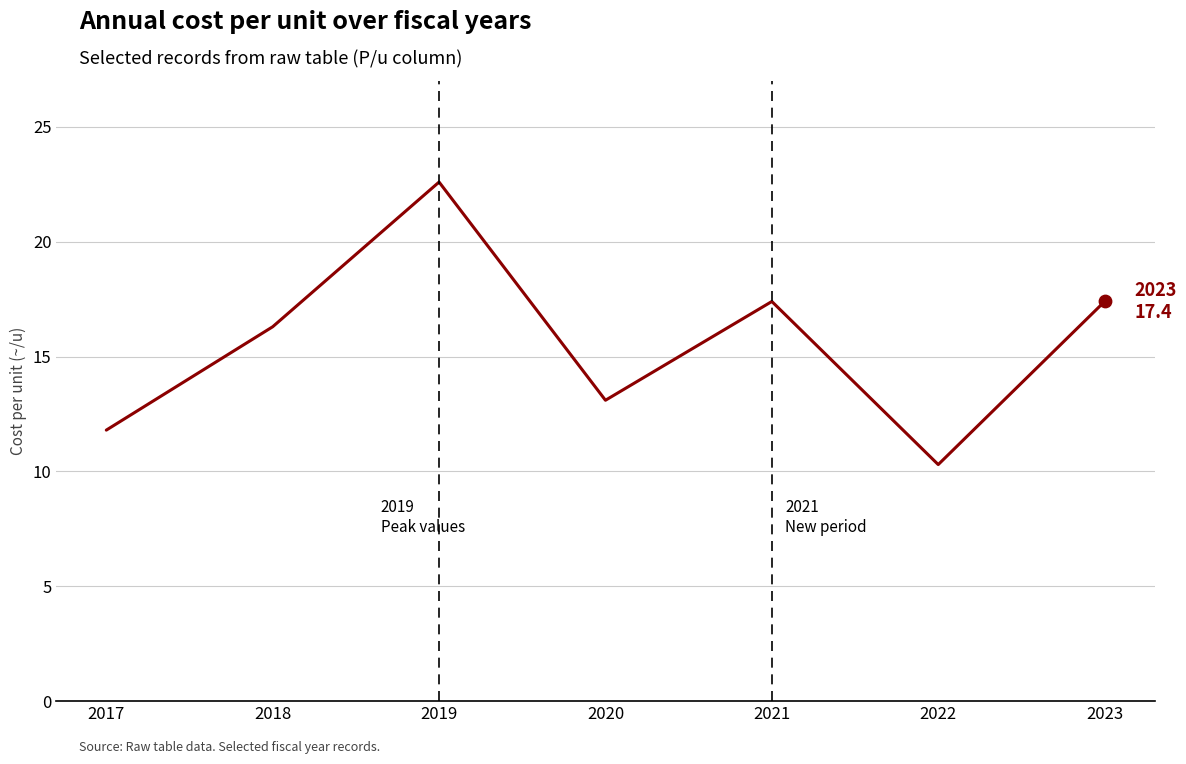

What is the change in value from 2022 to 2023?

+7.1